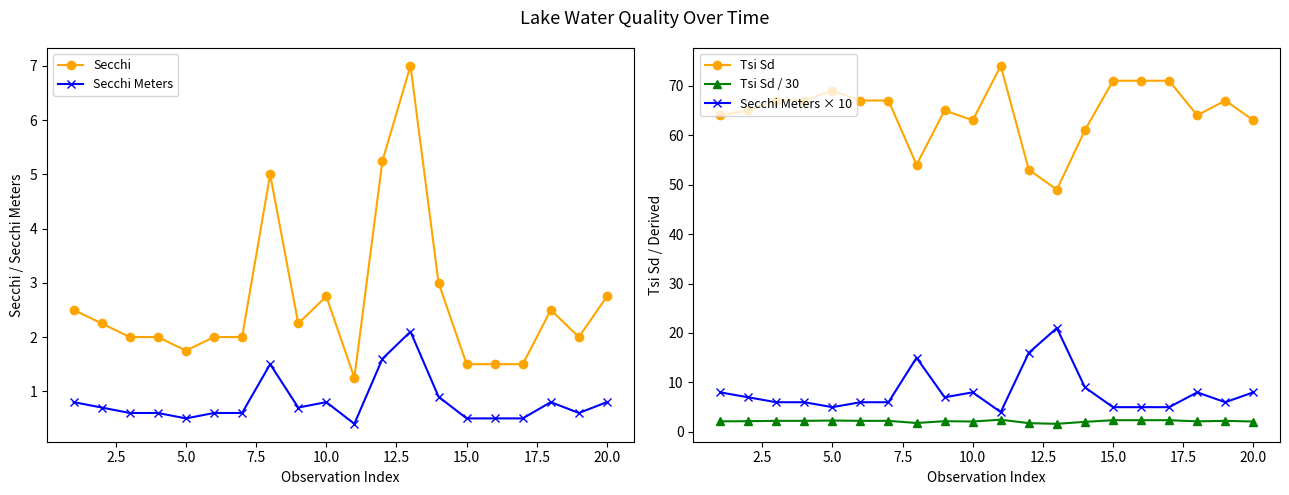

How many lines are shown in the chart?

5